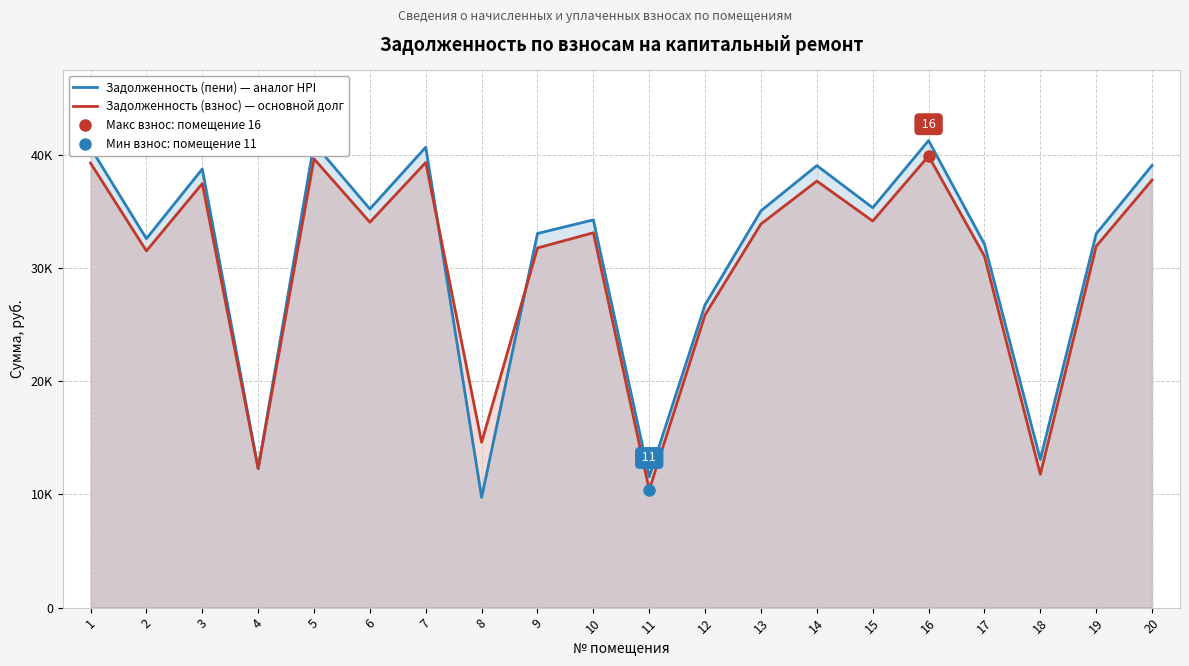

At which category does Задолженность (взнос) — основной долг reach its first local valley?

2